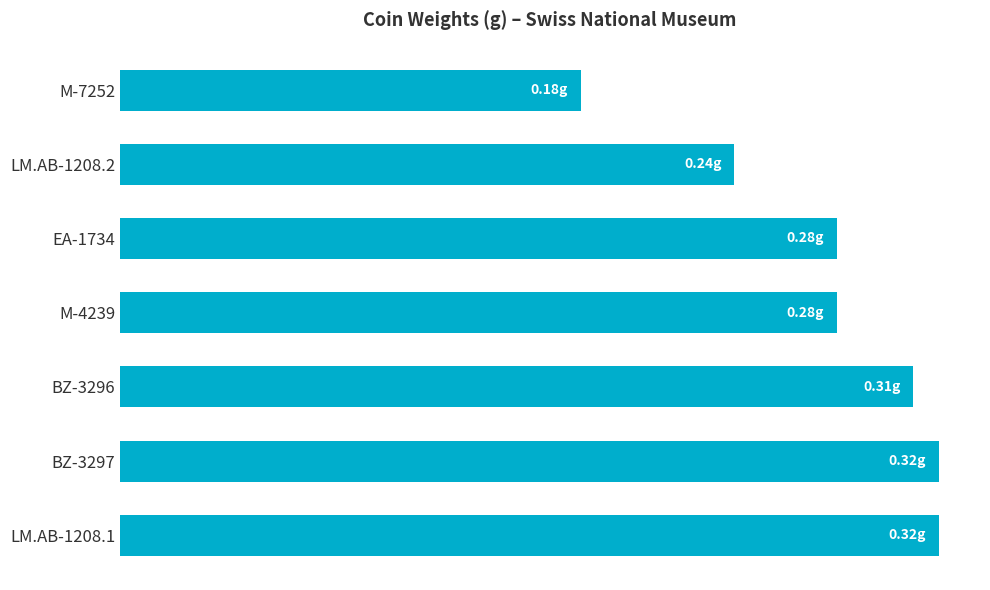

Are the bars horizontal?

Yes